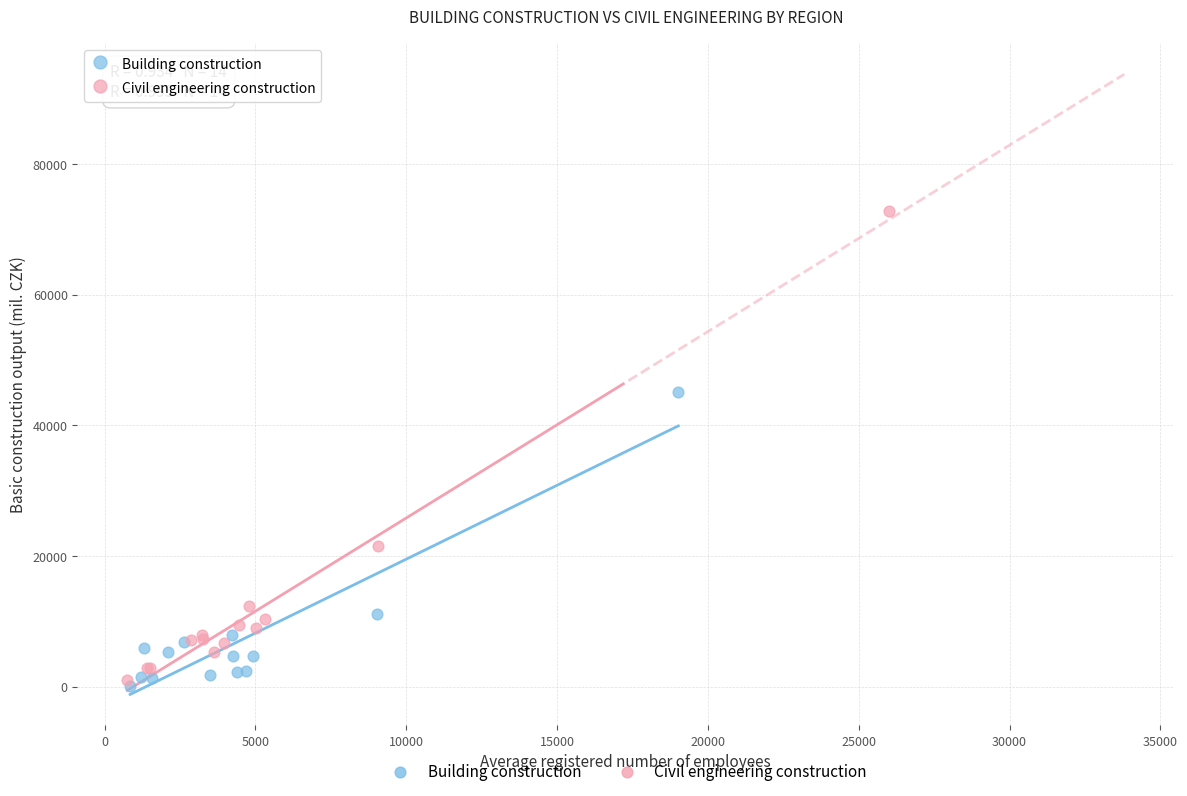

Which series reaches the minimum Y coordinate?

Building construction